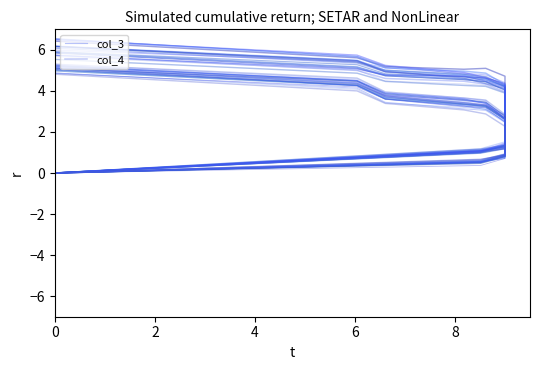

True or false: col_3 and col_4 cross at least once.

False